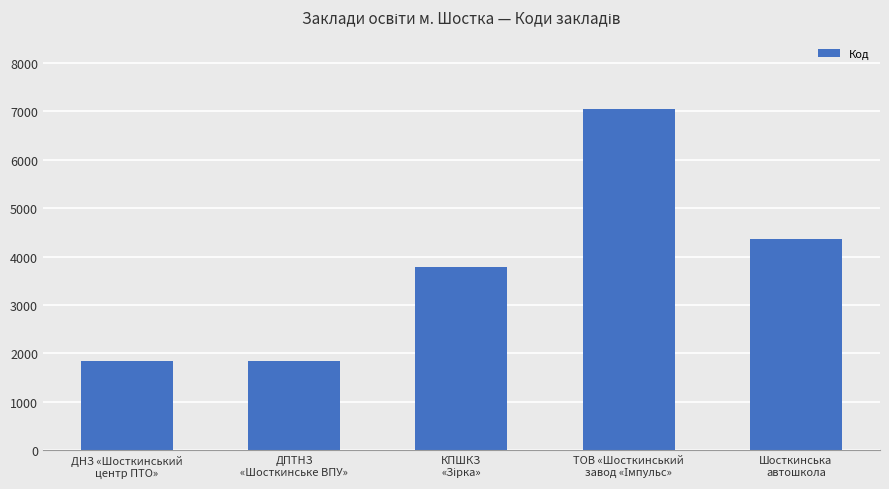

How many categories are shown in the chart?

5